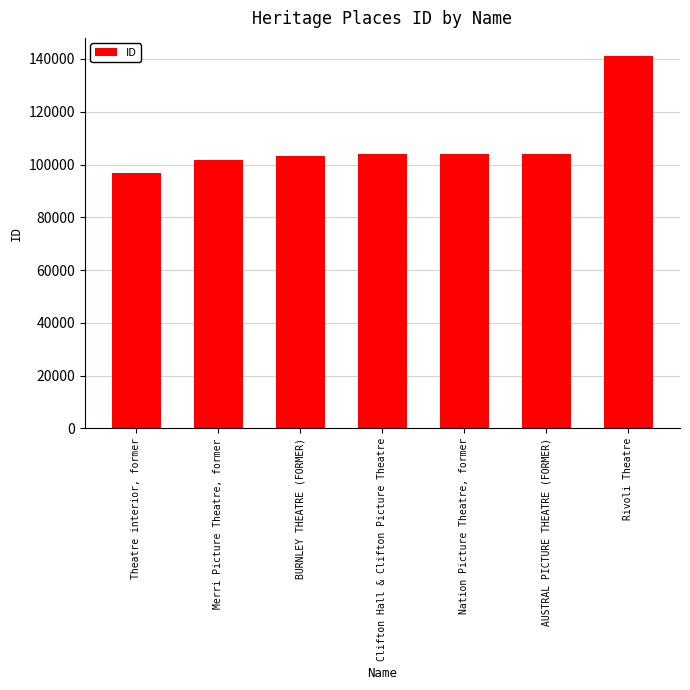

What position from the left is AUSTRAL PICTURE THEATRE (FORMER)?

6